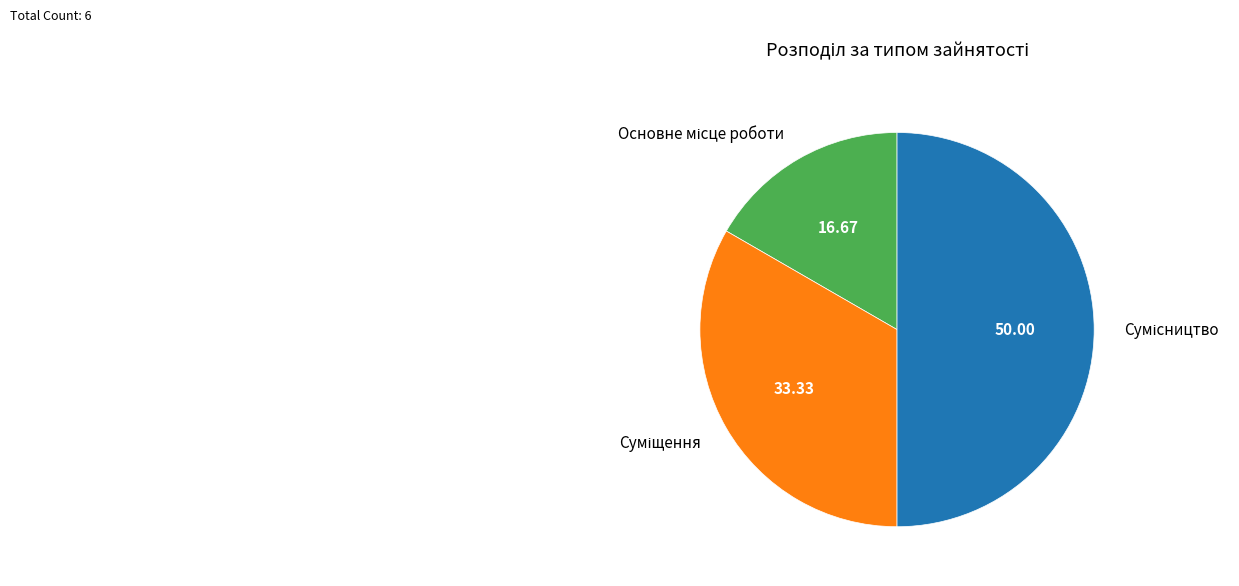

How many segments does this pie chart have?

3